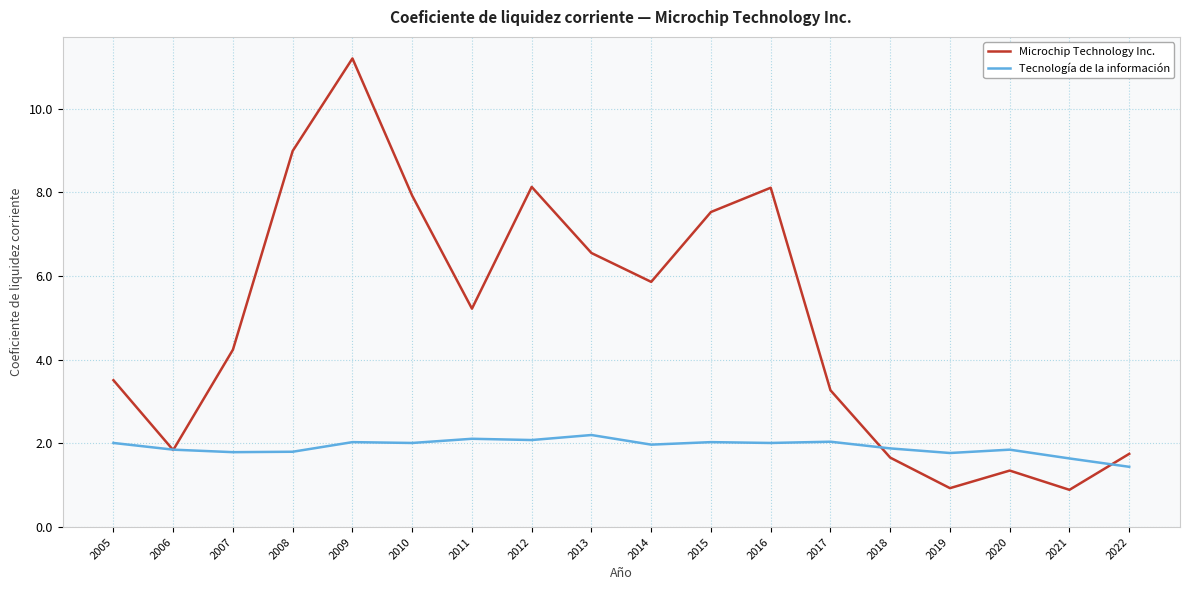

What is the spread (max minus min) of values at 2020?

0.5